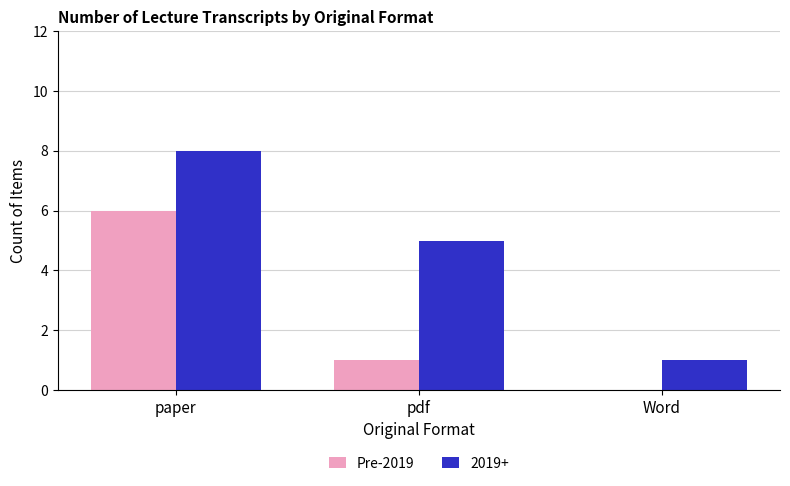

What is the greatest value displayed?

8